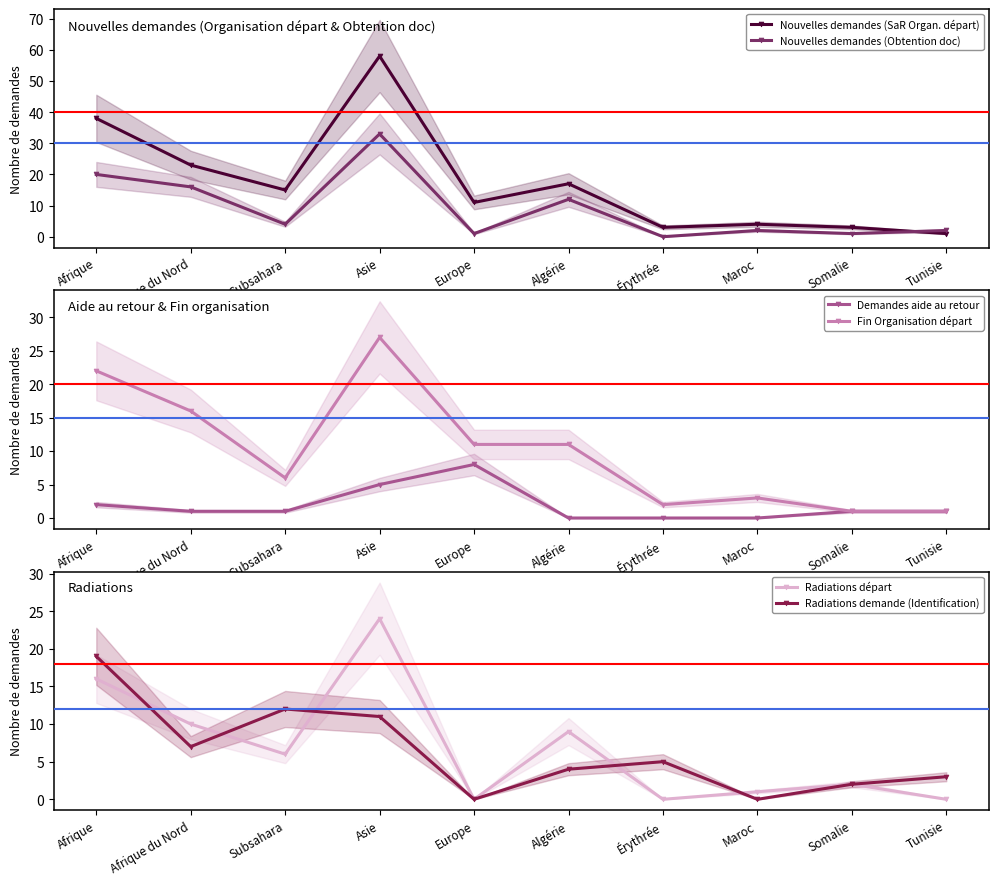

In Nouvelles demandes (Obtention doc), how many points are lower than both neighbors (excluding endpoints)?

4